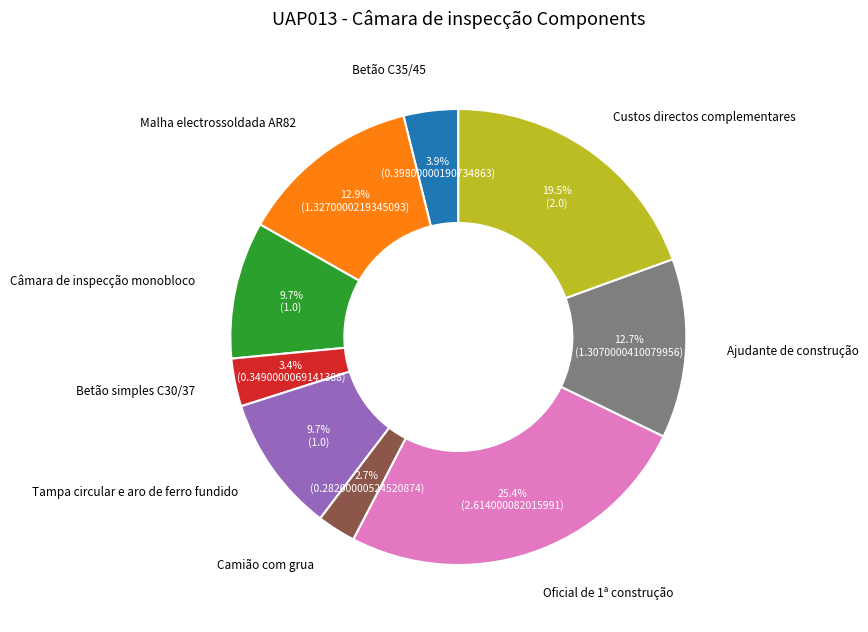

To the nearest percent, what is the difference between the Tampa circular e aro de ferro fundido and Malha electrossoldada AR82 slice percentages?

3%